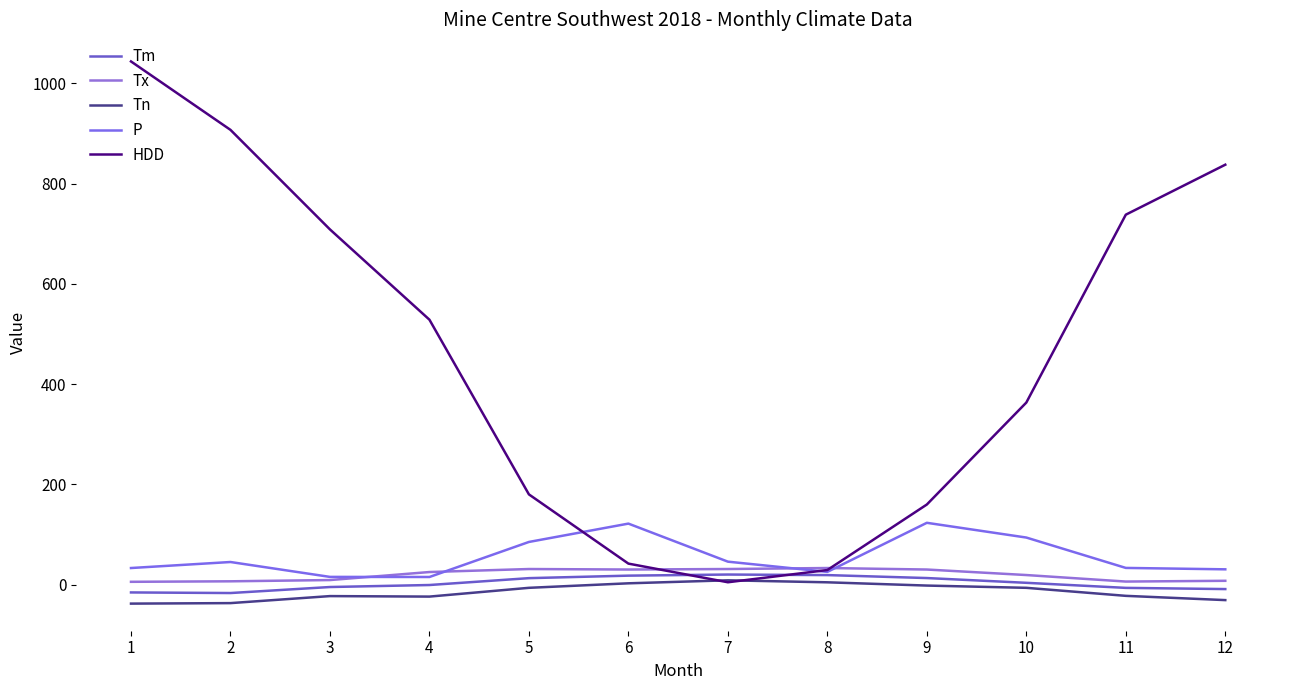

How many lines are shown in the chart?

5